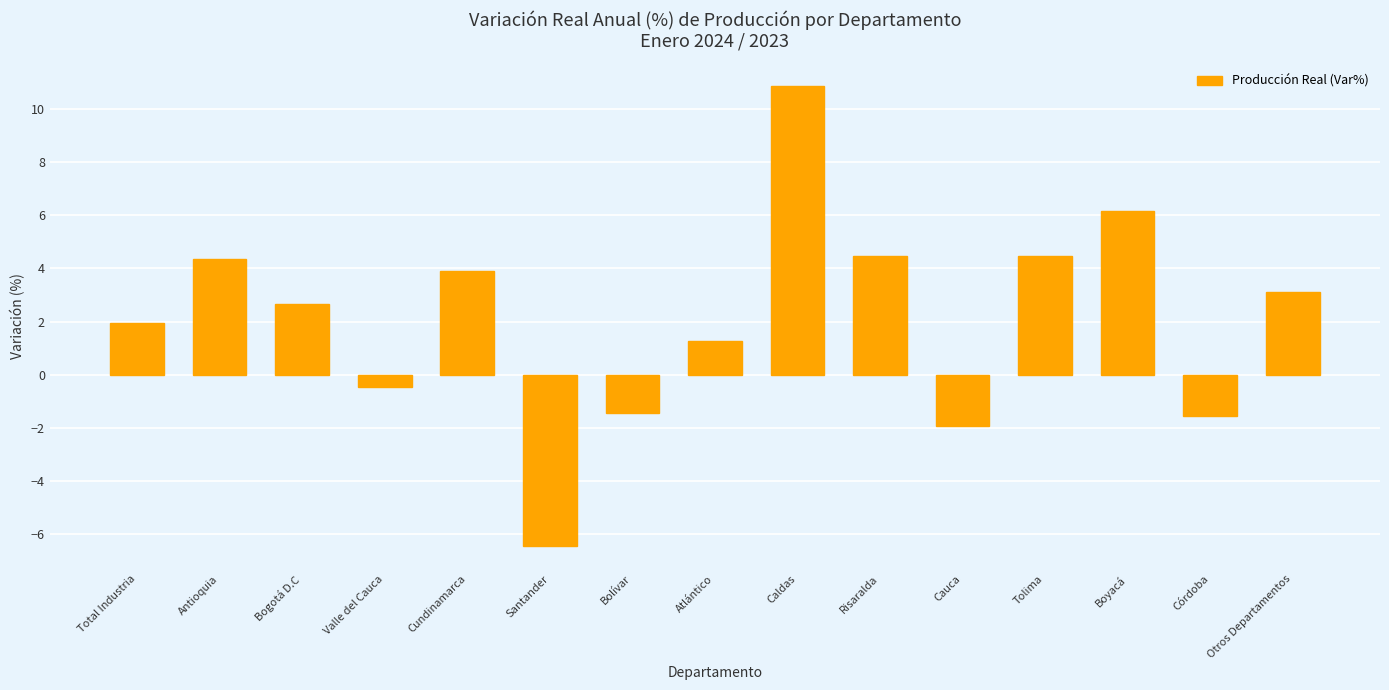

At which category does the chart reach its peak across all series?

Caldas